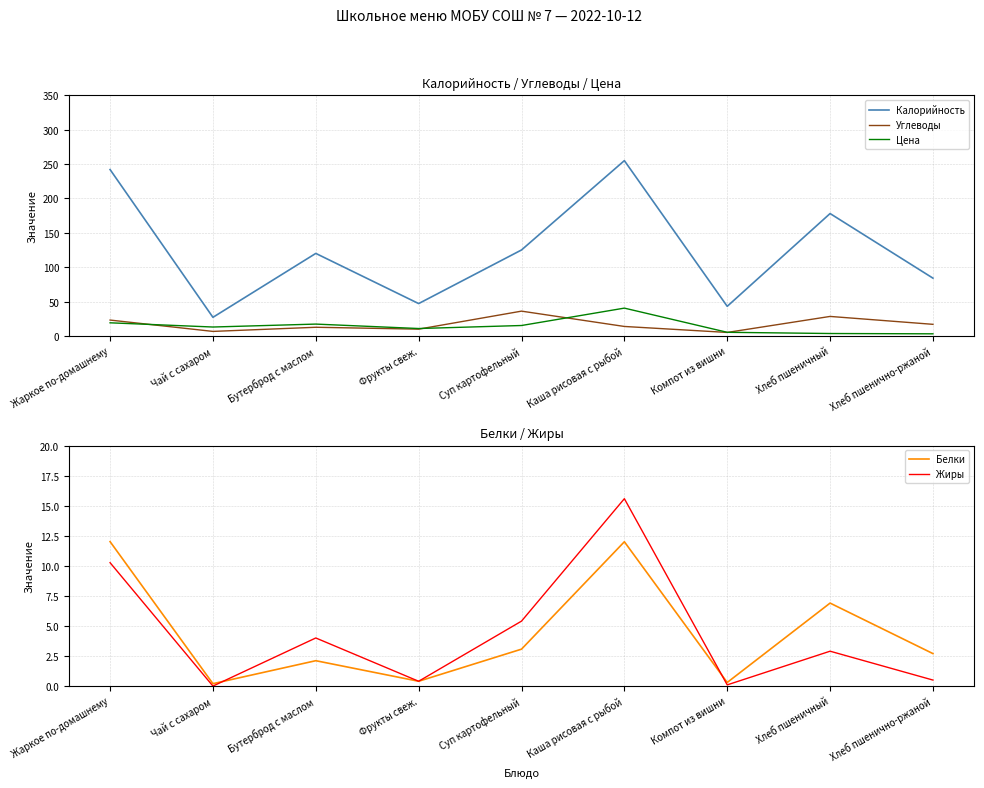

What is the lowest value of the Калорийность series?

27.0